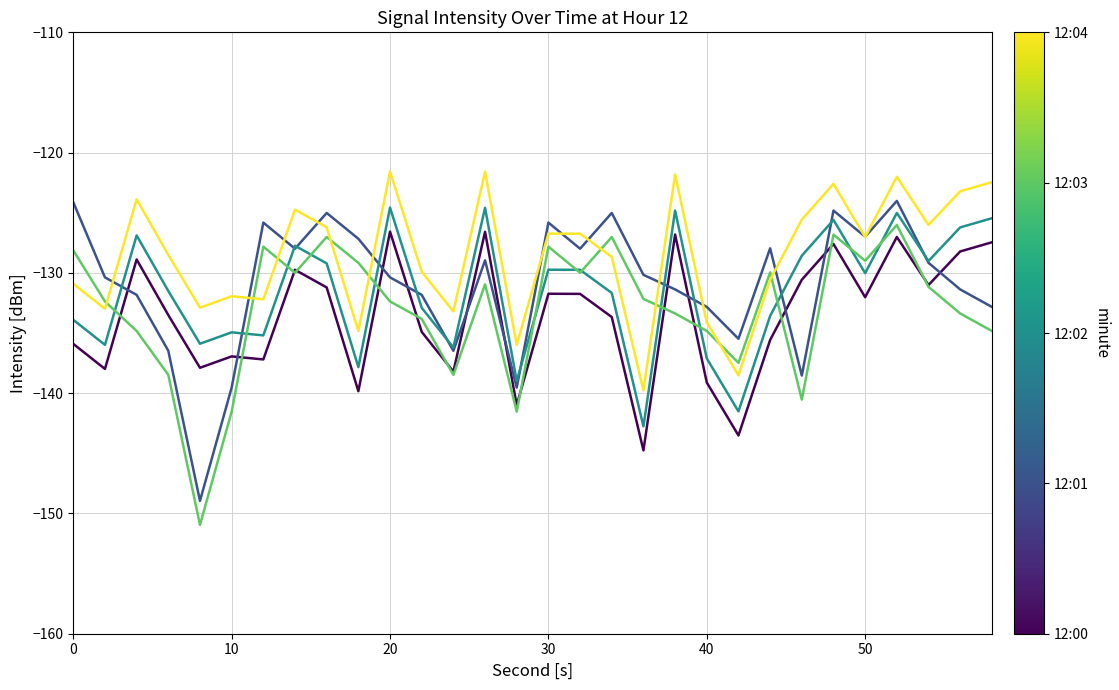

What is the smallest value displayed?

-151.0